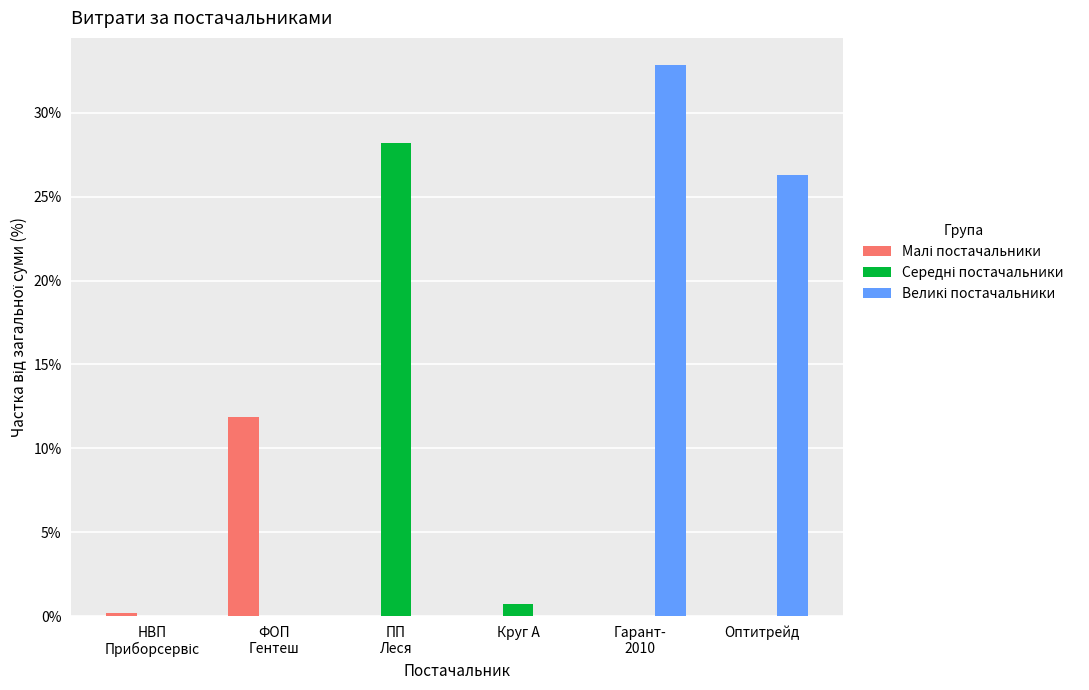

Are the bars horizontal?

No